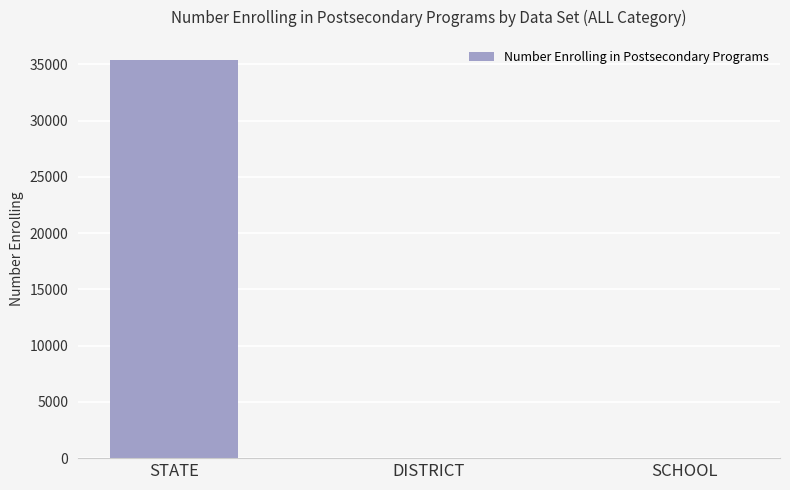

How many series are shown in this chart?

1